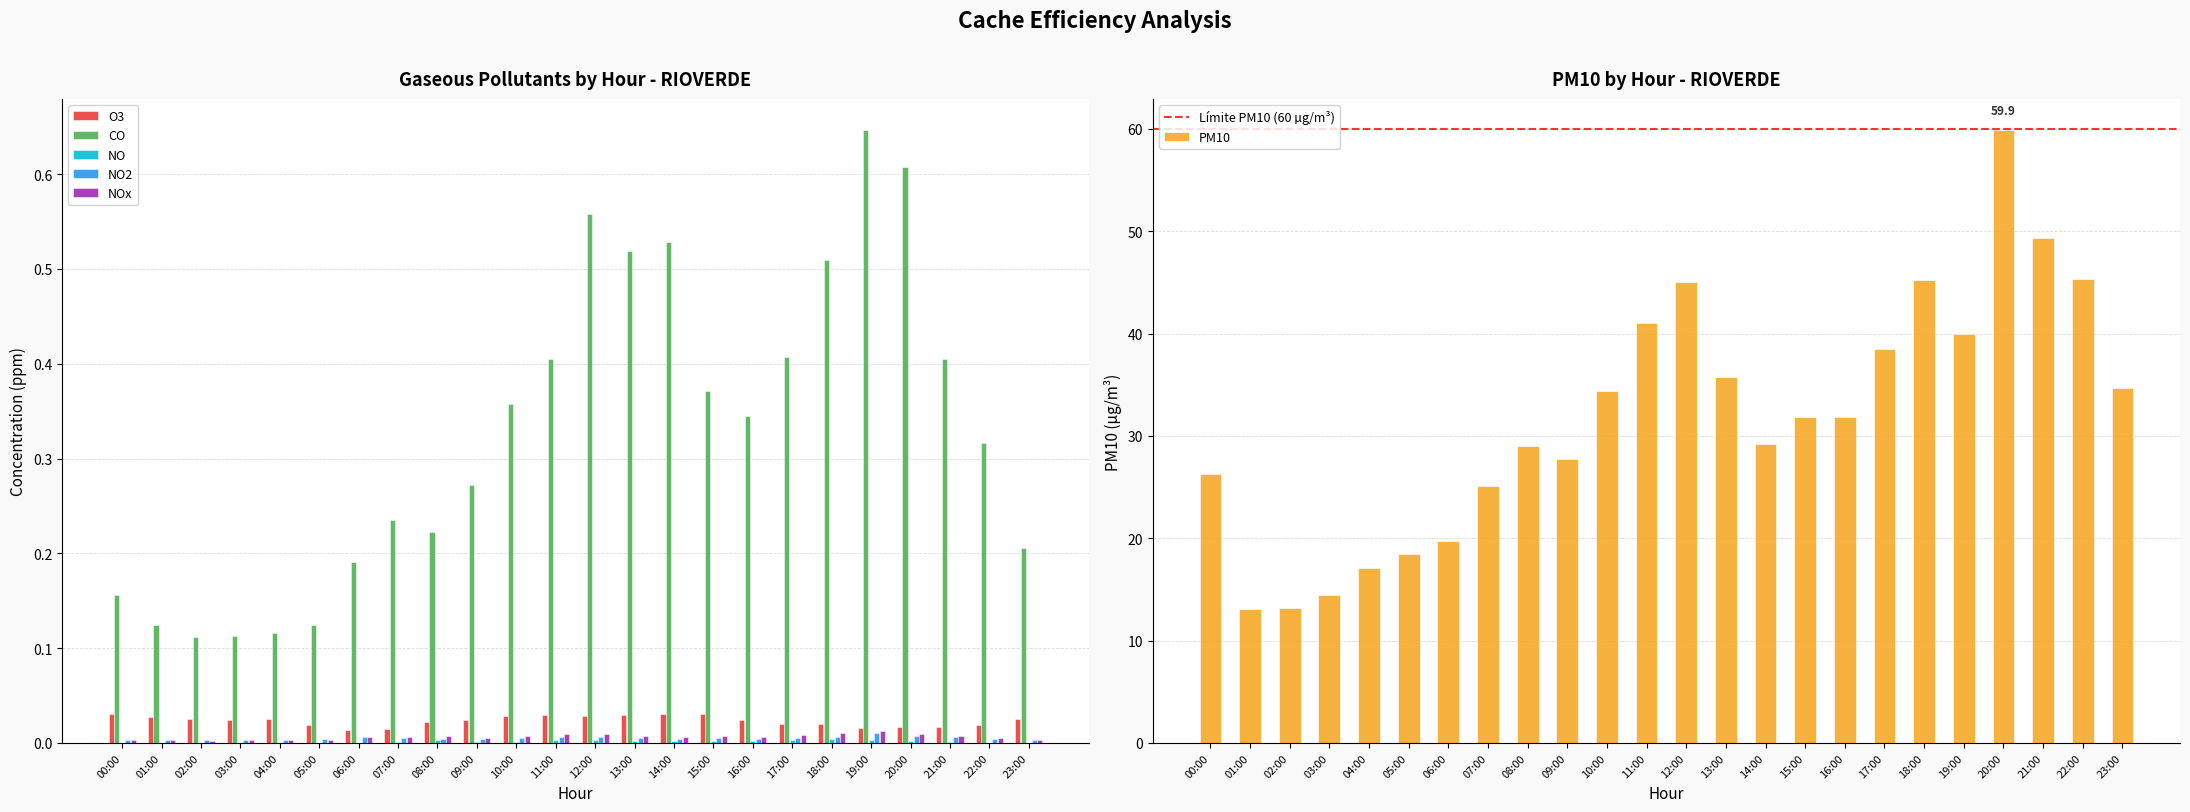

Are the bars grouped side by side (vs. stacked)?

Yes